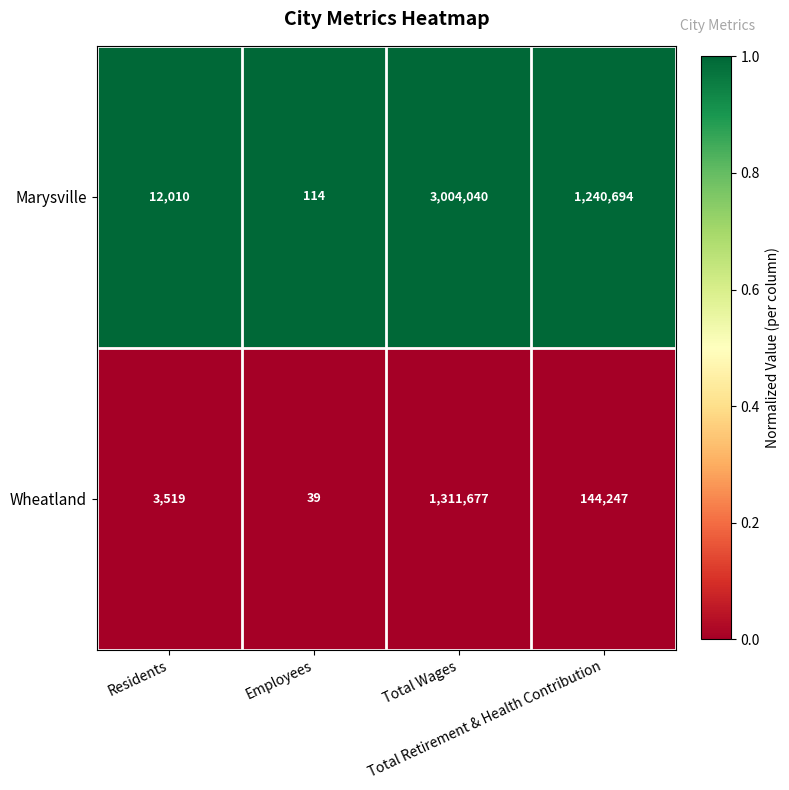

What is the greatest value displayed?

3004040